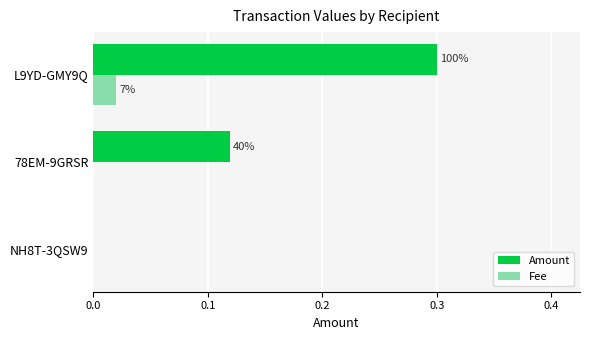

What are all the series names shown in the legend?

Amount, Fee